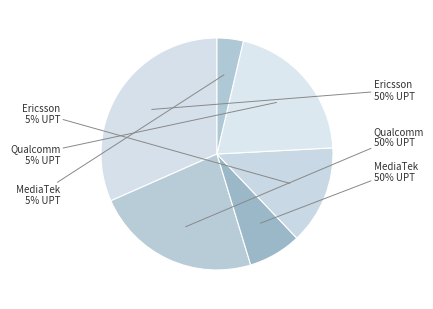

Which has a higher value, Ericsson Low 5% UPT or Qualcomm Low 5% UPT?

Qualcomm Low 5% UPT